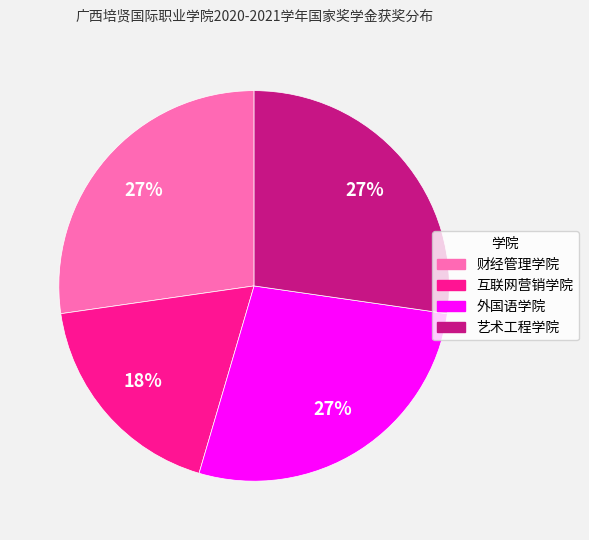

True or false: 外国语学院 accounts for 39% of the total.

False